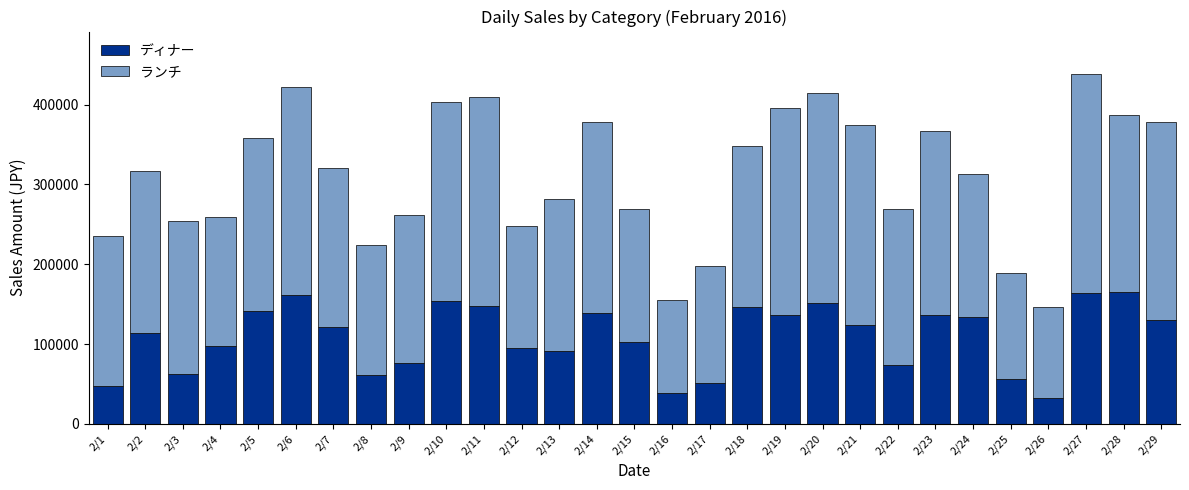

What is the total value across all series at 2/17?

197400